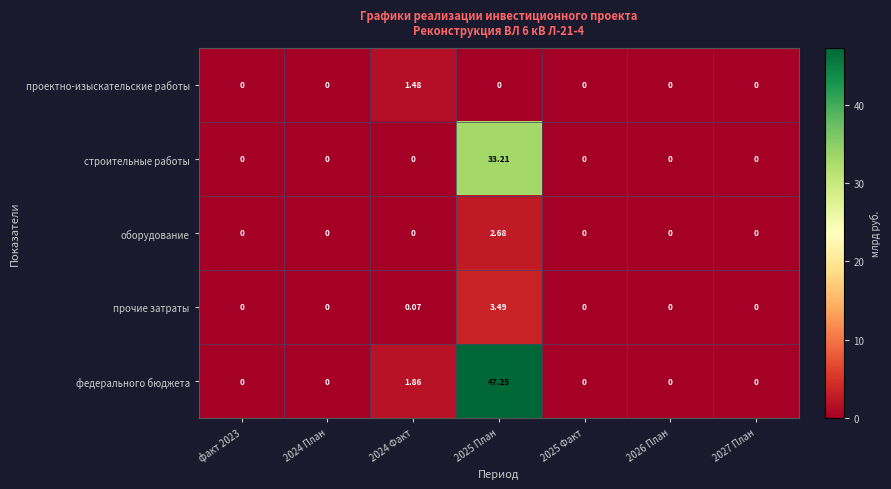

Which series has the largest total across all categories?

федерального бюджета